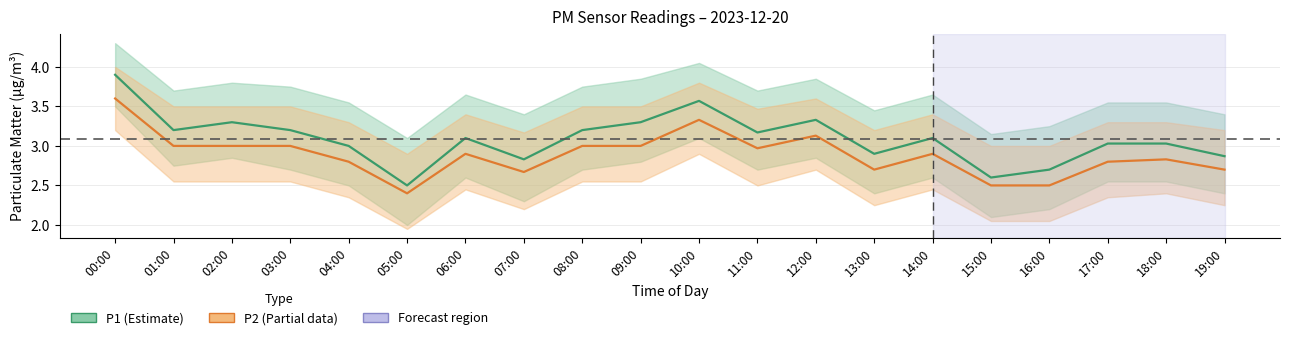

What is the greatest value displayed?

3.9